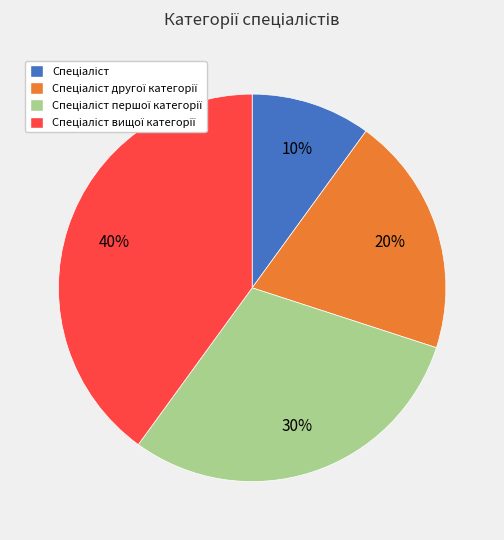

To the nearest percent, what is the average slice percentage?

25%